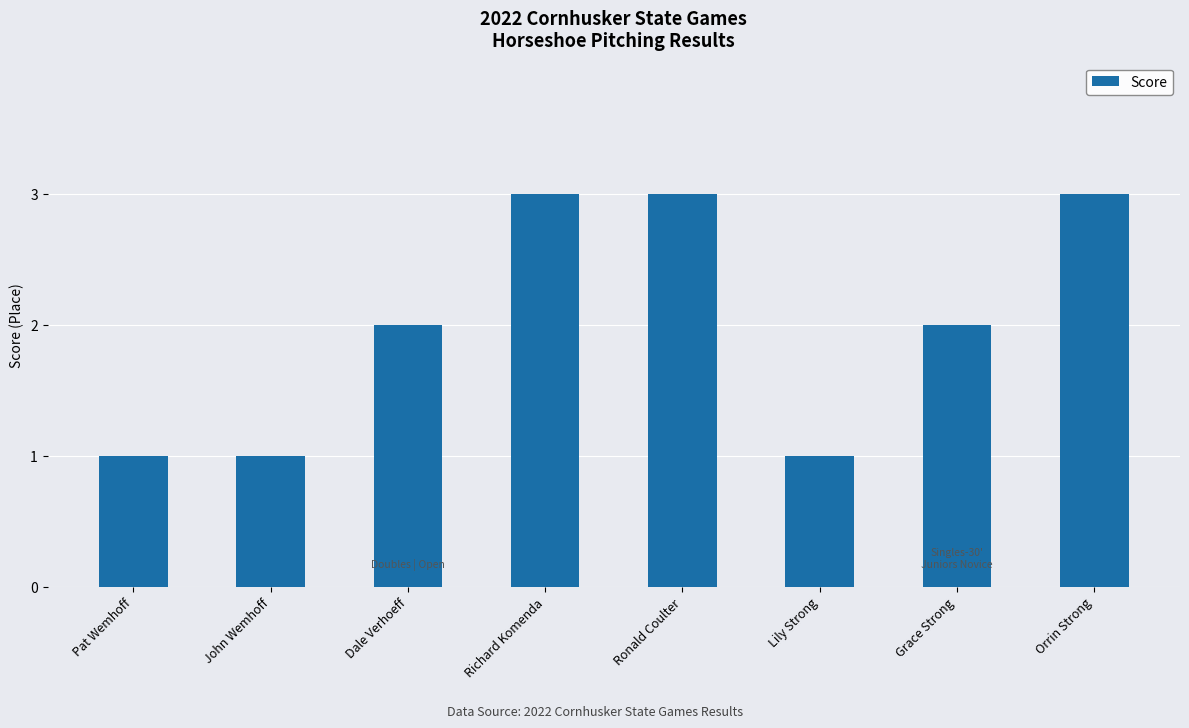

What is the greatest value displayed?

3